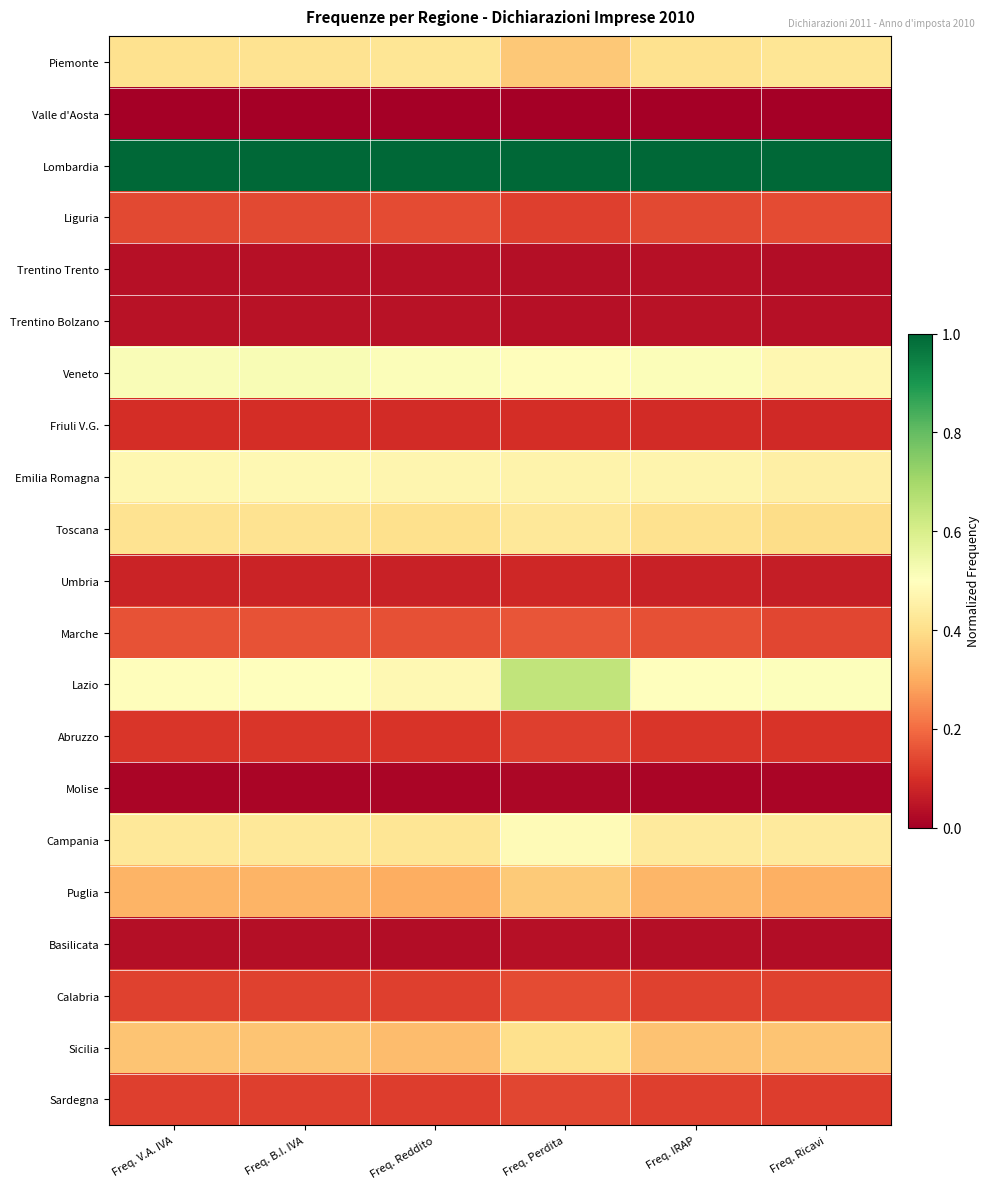

Reading right to left, transcribe all the data shown in this chart.

Piemonte: Freq. Ricavi=0.4	Freq. IRAP=0.4	Freq. Perdita=0.4	Freq. Reddito=0.4	Freq. B.I. IVA=0.4	Freq. V.A. IVA=0.4
Valle d'Aosta: Freq. Ricavi=0.0	Freq. IRAP=0.0	Freq. Perdita=0.0	Freq. Reddito=0.0	Freq. B.I. IVA=0.0	Freq. V.A. IVA=0.0
Lombardia: Freq. Ricavi=1.0	Freq. IRAP=1.0	Freq. Perdita=1.0	Freq. Reddito=1.0	Freq. B.I. IVA=1.0	Freq. V.A. IVA=1.0
Liguria: Freq. Ricavi=0.1	Freq. IRAP=0.1	Freq. Perdita=0.1	Freq. Reddito=0.1	Freq. B.I. IVA=0.1	Freq. V.A. IVA=0.1
Trentino Trento: Freq. Ricavi=0.0	Freq. IRAP=0.0	Freq. Perdita=0.0	Freq. Reddito=0.0	Freq. B.I. IVA=0.0	Freq. V.A. IVA=0.0
Trentino Bolzano: Freq. Ricavi=0.0	Freq. IRAP=0.0	Freq. Perdita=0.0	Freq. Reddito=0.0	Freq. B.I. IVA=0.0	Freq. V.A. IVA=0.0
Veneto: Freq. Ricavi=0.5	Freq. IRAP=0.5	Freq. Perdita=0.5	Freq. Reddito=0.5	Freq. B.I. IVA=0.5	Freq. V.A. IVA=0.5
Friuli V.G.: Freq. Ricavi=0.1	Freq. IRAP=0.1	Freq. Perdita=0.1	Freq. Reddito=0.1	Freq. B.I. IVA=0.1	Freq. V.A. IVA=0.1
Emilia Romagna: Freq. Ricavi=0.5	Freq. IRAP=0.5	Freq. Perdita=0.5	Freq. Reddito=0.5	Freq. B.I. IVA=0.5	Freq. V.A. IVA=0.5
Toscana: Freq. Ricavi=0.4	Freq. IRAP=0.4	Freq. Perdita=0.4	Freq. Reddito=0.4	Freq. B.I. IVA=0.4	Freq. V.A. IVA=0.4
Umbria: Freq. Ricavi=0.1	Freq. IRAP=0.1	Freq. Perdita=0.1	Freq. Reddito=0.1	Freq. B.I. IVA=0.1	Freq. V.A. IVA=0.1
Marche: Freq. Ricavi=0.1	Freq. IRAP=0.2	Freq. Perdita=0.2	Freq. Reddito=0.2	Freq. B.I. IVA=0.2	Freq. V.A. IVA=0.2
Lazio: Freq. Ricavi=0.5	Freq. IRAP=0.5	Freq. Perdita=0.6	Freq. Reddito=0.5	Freq. B.I. IVA=0.5	Freq. V.A. IVA=0.5
Abruzzo: Freq. Ricavi=0.1	Freq. IRAP=0.1	Freq. Perdita=0.1	Freq. Reddito=0.1	Freq. B.I. IVA=0.1	Freq. V.A. IVA=0.1
Molise: Freq. Ricavi=0.0	Freq. IRAP=0.0	Freq. Perdita=0.0	Freq. Reddito=0.0	Freq. B.I. IVA=0.0	Freq. V.A. IVA=0.0
Campania: Freq. Ricavi=0.4	Freq. IRAP=0.4	Freq. Perdita=0.5	Freq. Reddito=0.4	Freq. B.I. IVA=0.4	Freq. V.A. IVA=0.4
Puglia: Freq. Ricavi=0.3	Freq. IRAP=0.3	Freq. Perdita=0.4	Freq. Reddito=0.3	Freq. B.I. IVA=0.3	Freq. V.A. IVA=0.3
Basilicata: Freq. Ricavi=0.0	Freq. IRAP=0.0	Freq. Perdita=0.0	Freq. Reddito=0.0	Freq. B.I. IVA=0.0	Freq. V.A. IVA=0.0
Calabria: Freq. Ricavi=0.1	Freq. IRAP=0.1	Freq. Perdita=0.1	Freq. Reddito=0.1	Freq. B.I. IVA=0.1	Freq. V.A. IVA=0.1
Sicilia: Freq. Ricavi=0.3	Freq. IRAP=0.3	Freq. Perdita=0.4	Freq. Reddito=0.3	Freq. B.I. IVA=0.3	Freq. V.A. IVA=0.3
Sardegna: Freq. Ricavi=0.1	Freq. IRAP=0.1	Freq. Perdita=0.1	Freq. Reddito=0.1	Freq. B.I. IVA=0.1	Freq. V.A. IVA=0.1